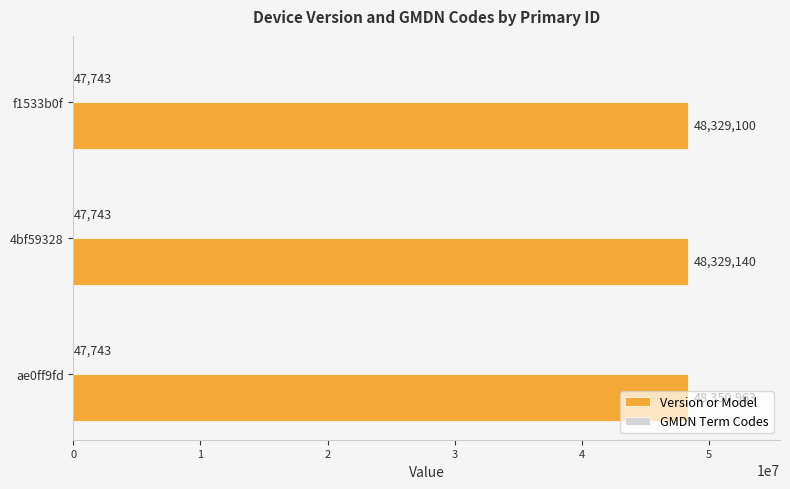

Which category has the highest value in the Version or Model series?

ae0ff9fd